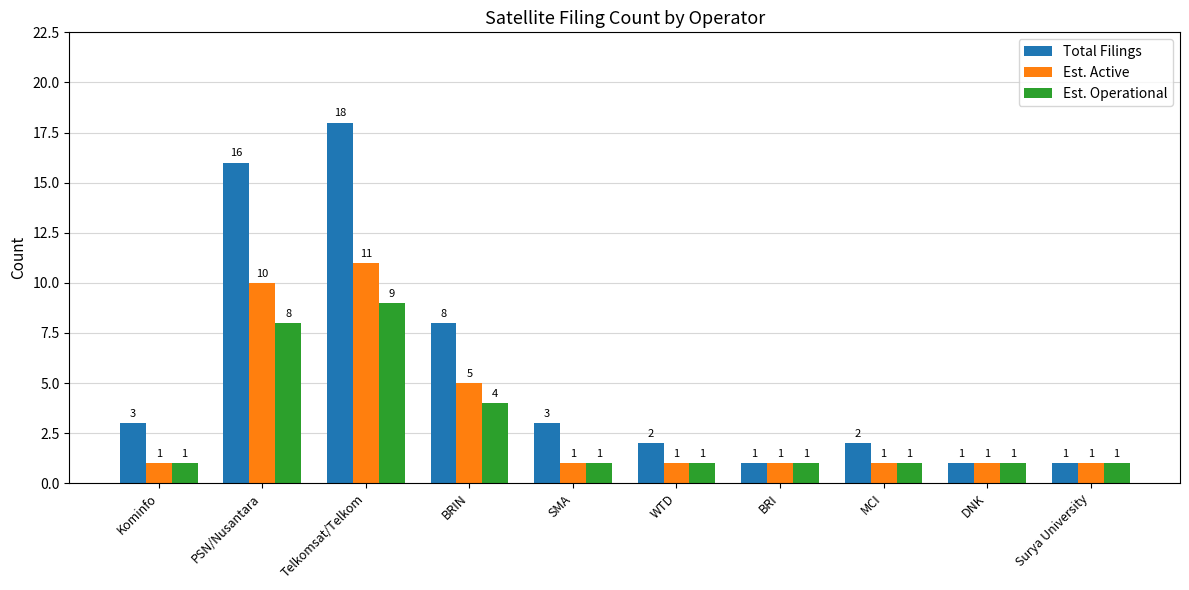

At which category does the chart reach its peak across all series?

Telkomsat/Telkom